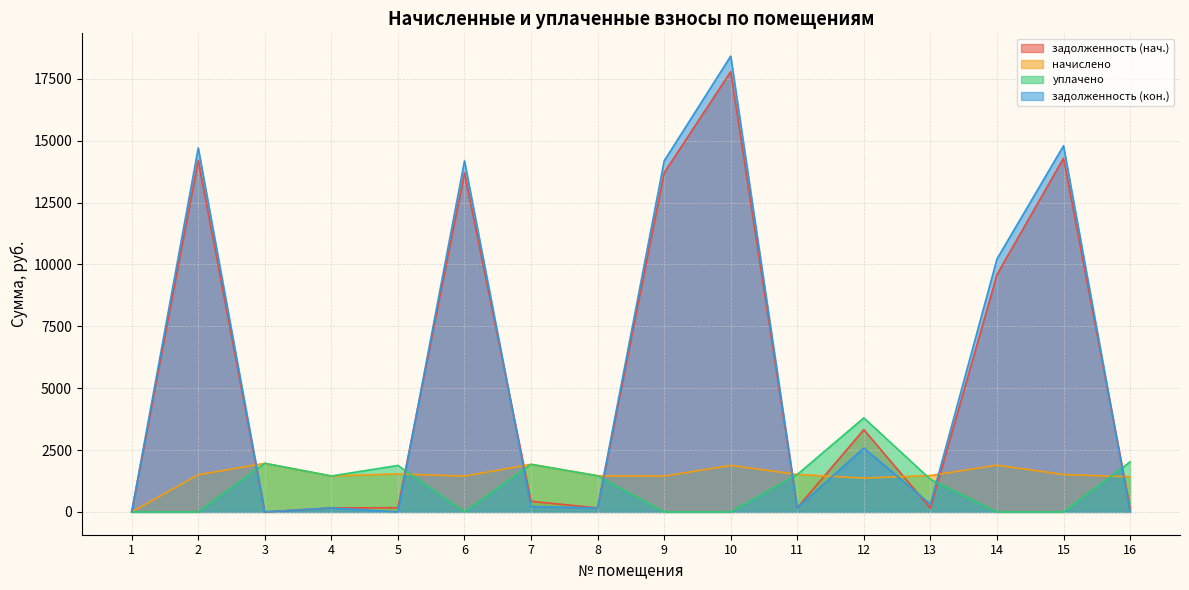

How many times do задолженность (кон.) and уплачено cross each other?

7